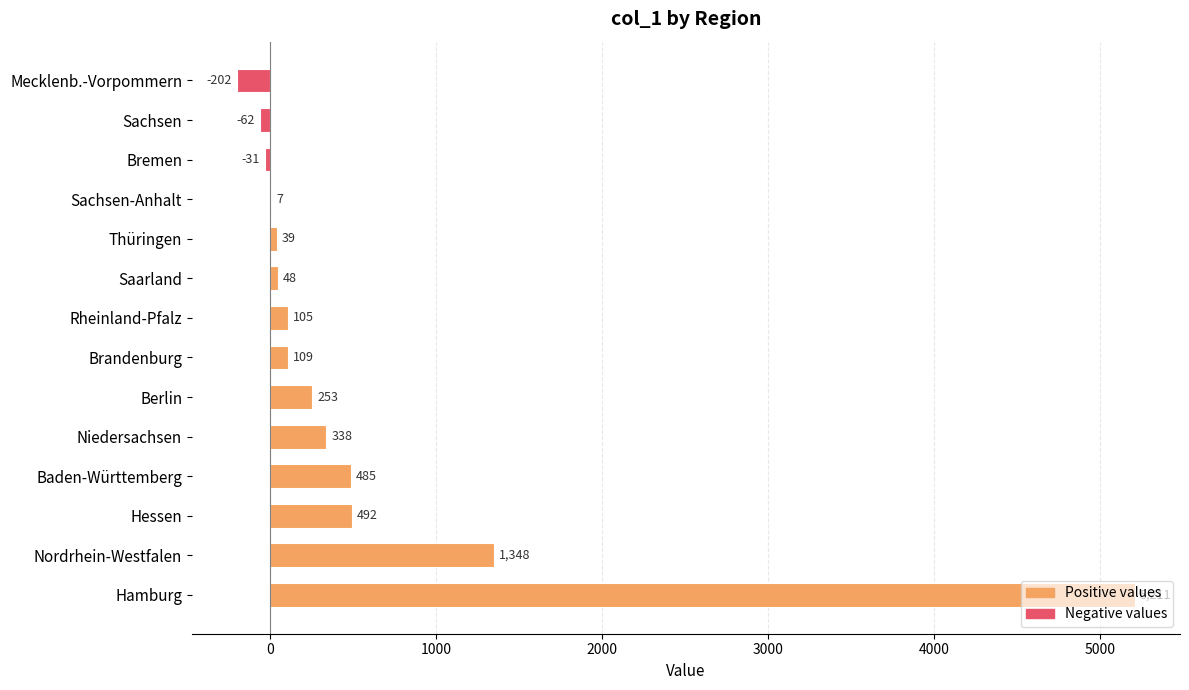

Which label corresponds to the largest value in the chart?

Hamburg